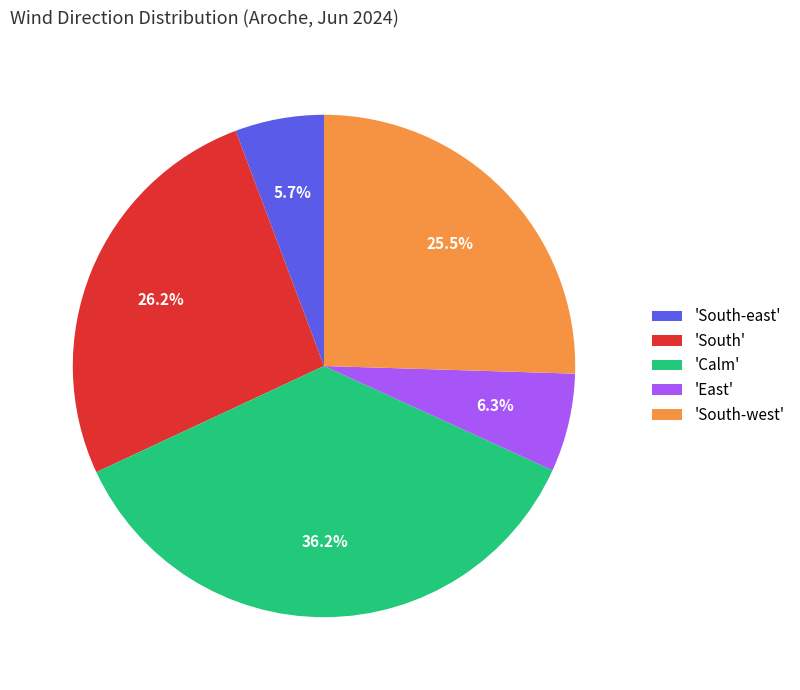

Between 'South-east' and 'South', which is larger?

'South'